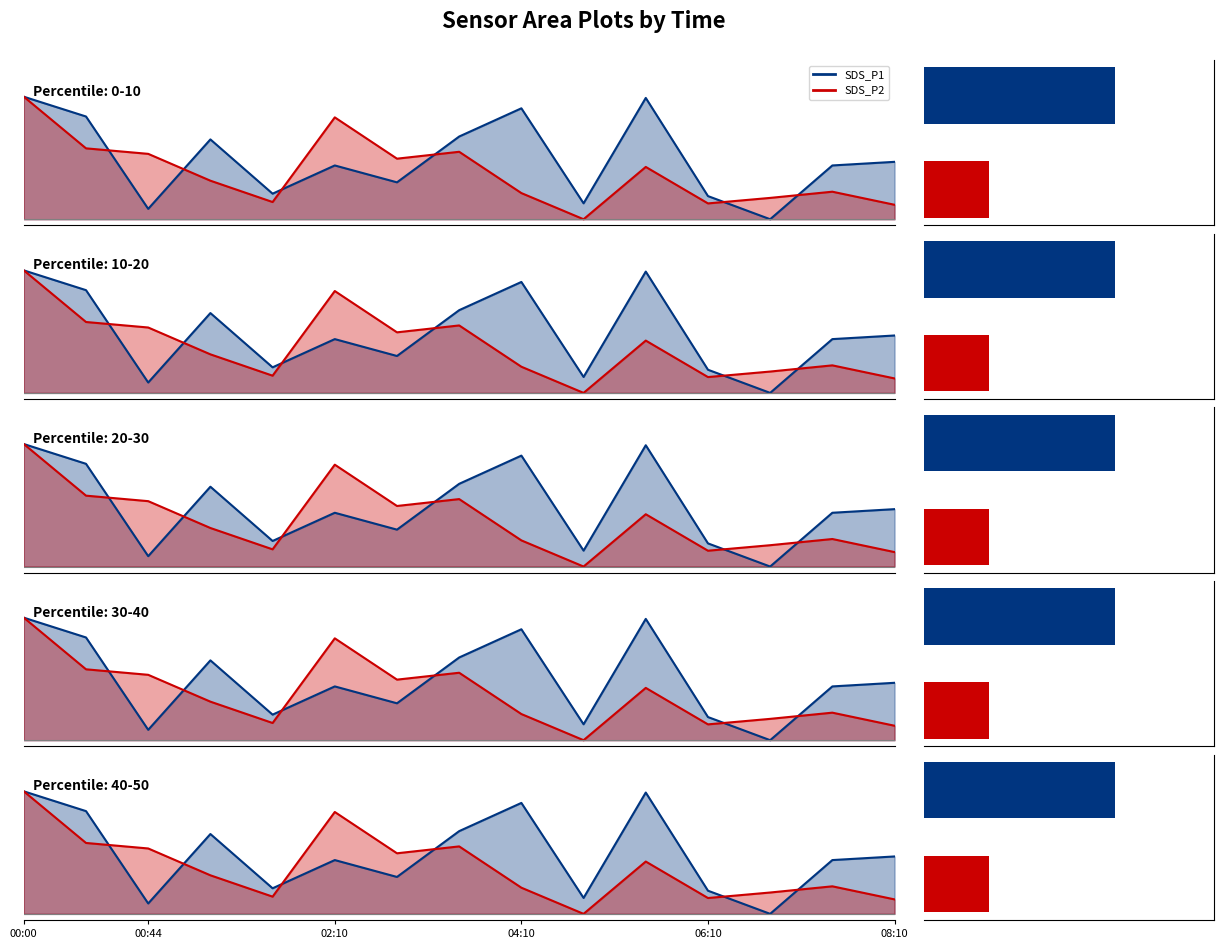

True or false: SDS_P1 has a value of 1.2 at 00:22.

False